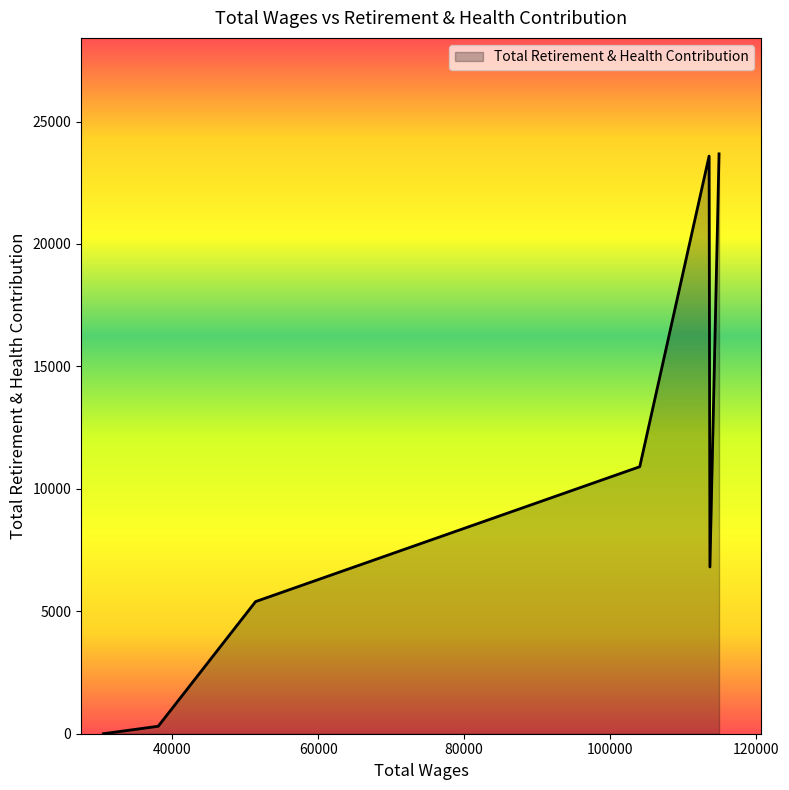

What is the sum of all values?

70685